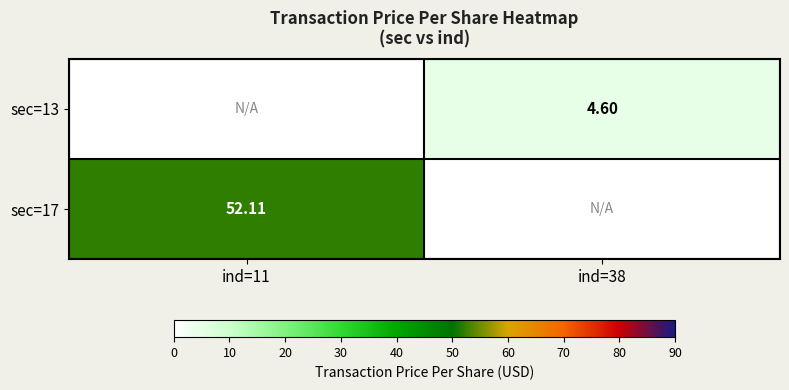

Is the value of sec=13 at ind=38 greater than the value of sec=17 at ind=11?

No